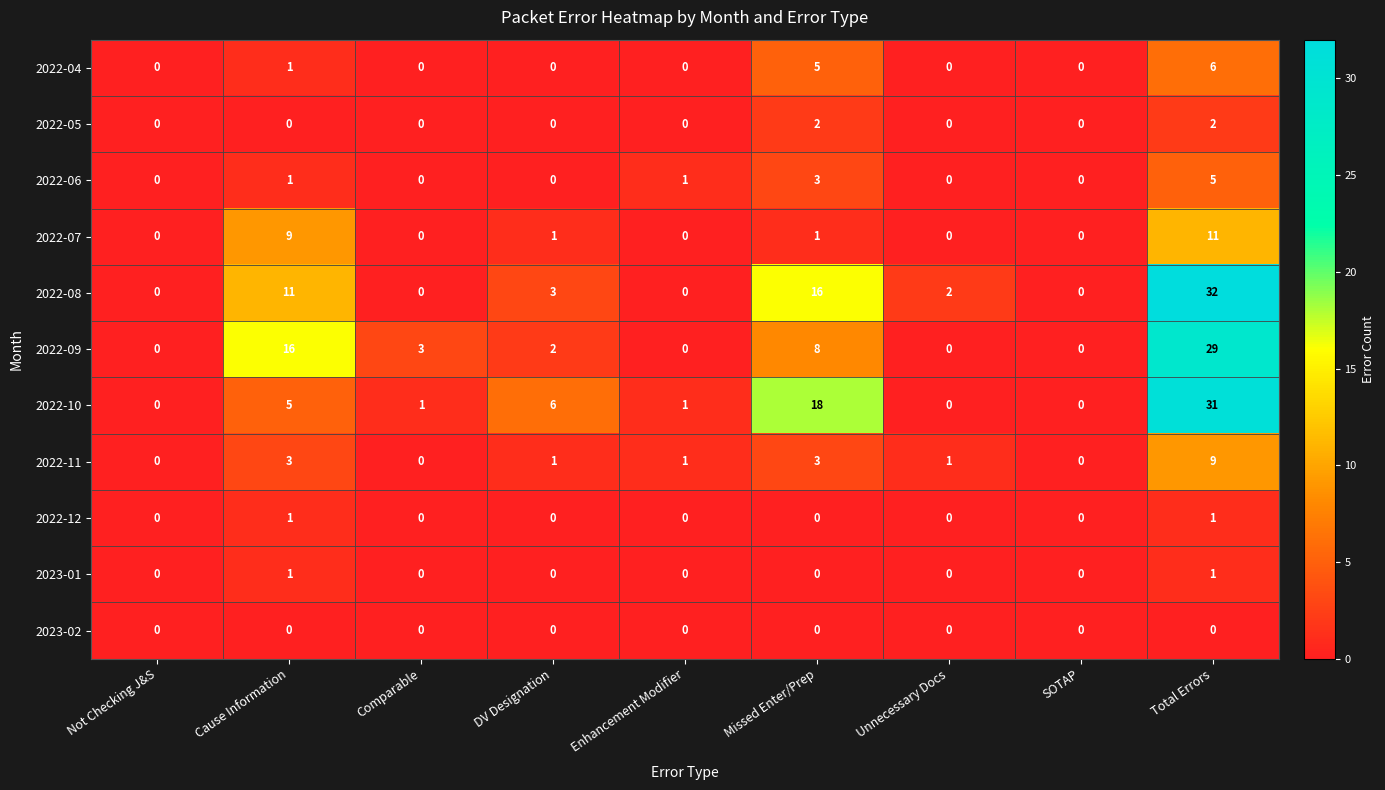

Which label corresponds to the largest value in the chart?

Total Errors